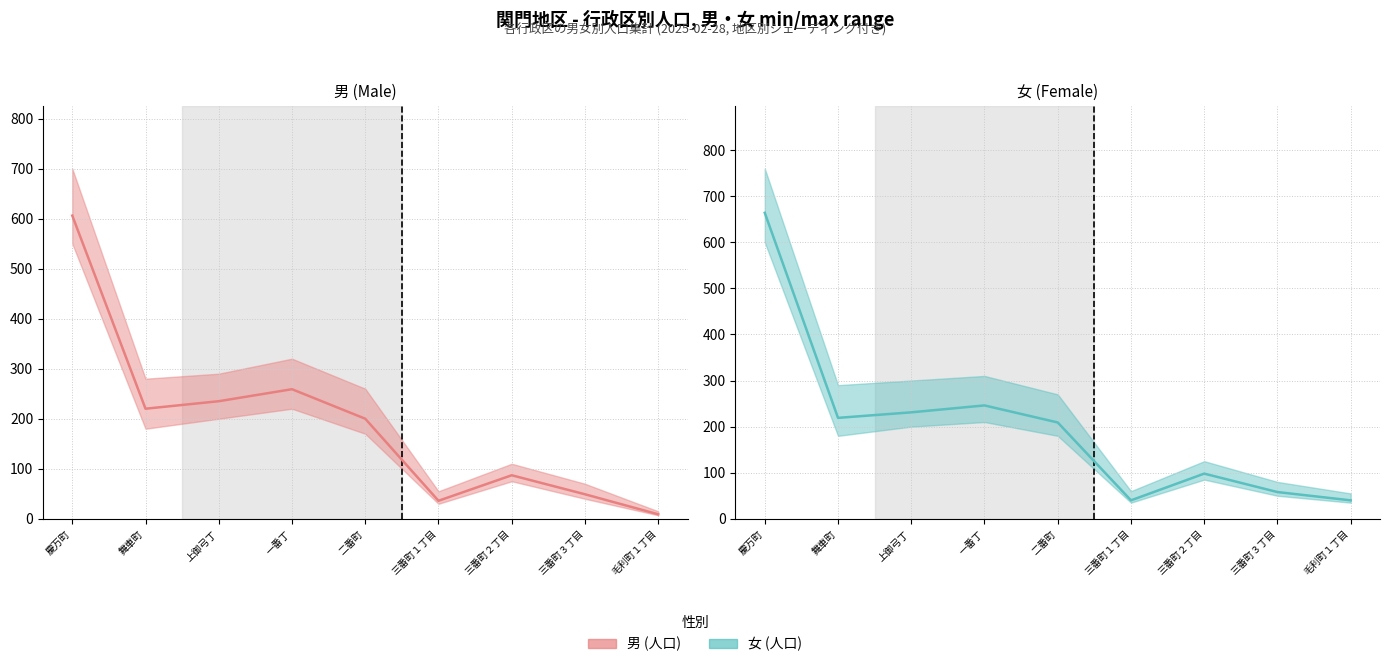

What is the average value of the 男 (人口) series?

189